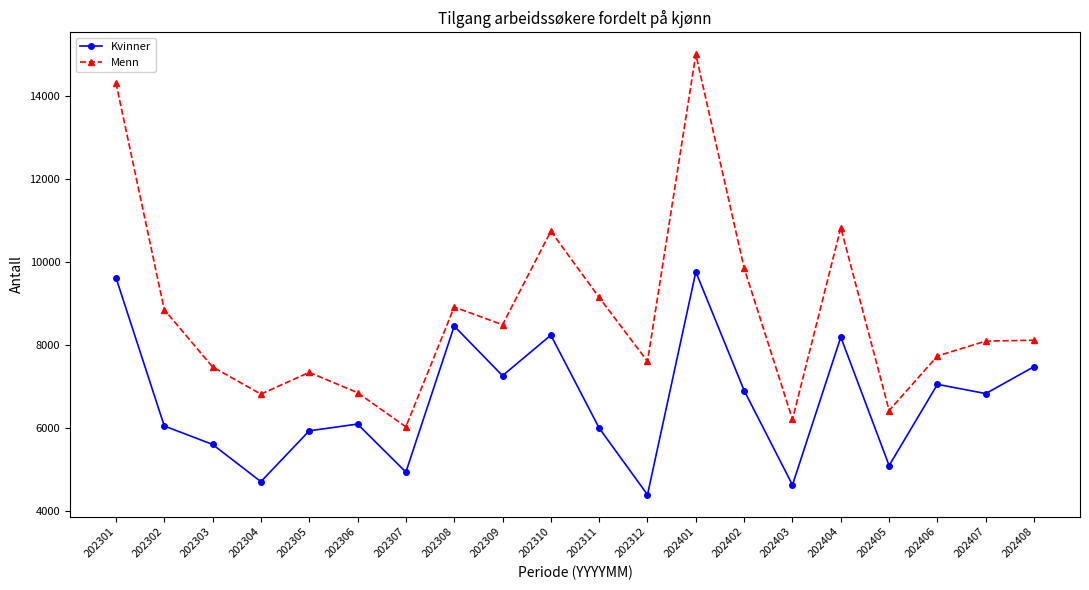

What is the sum of all Kvinner values?

133409